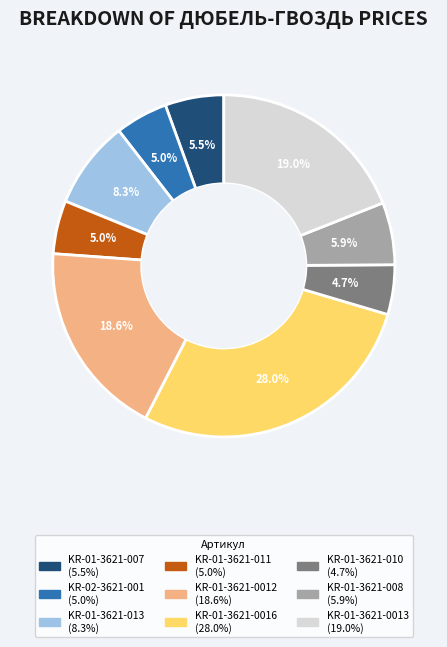

Between KR-01-3621-0016 and KR-01-3621-007, which is larger?

KR-01-3621-0016